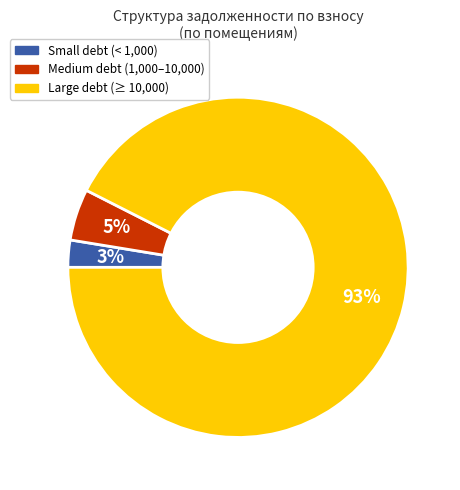

Count the number of slices in the pie.

3